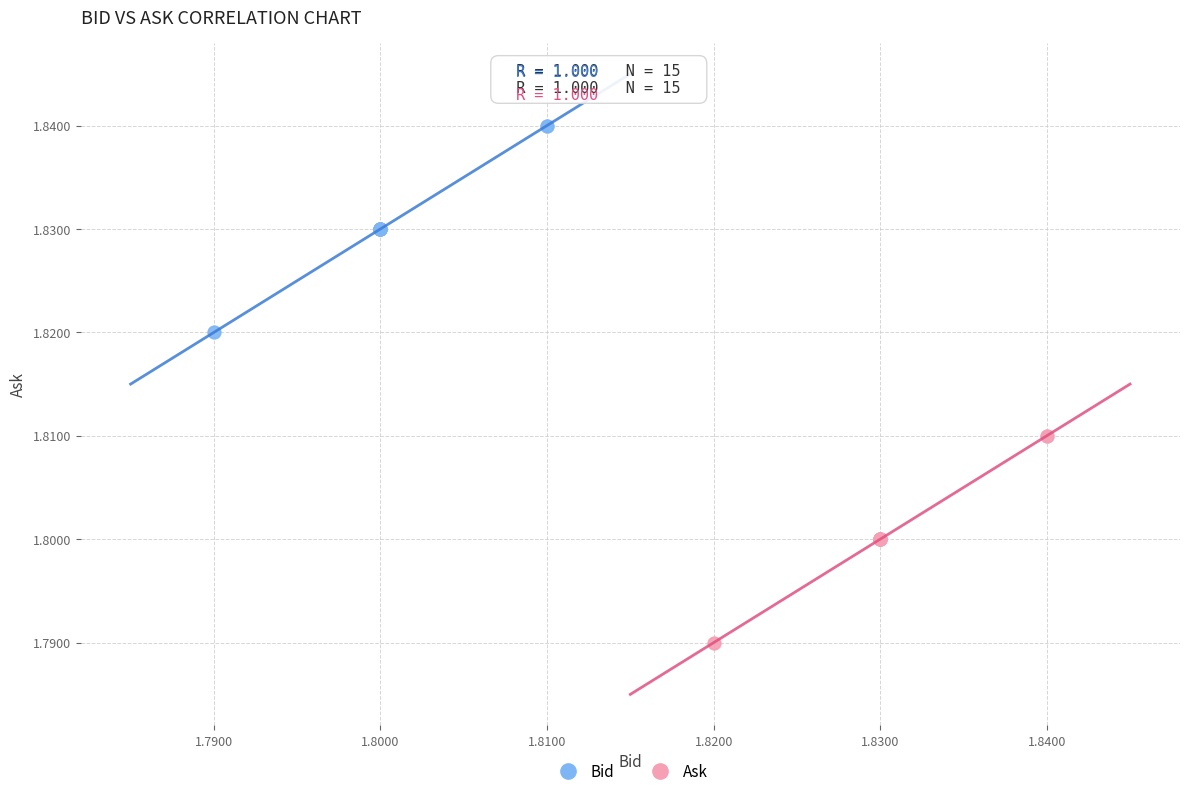

Which series contains the highest Y value?

Bid